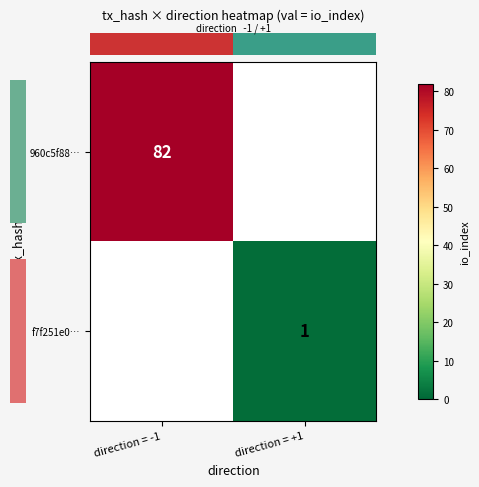

List the labels in order of row_1 value, largest first.

direction = -1, direction = +1